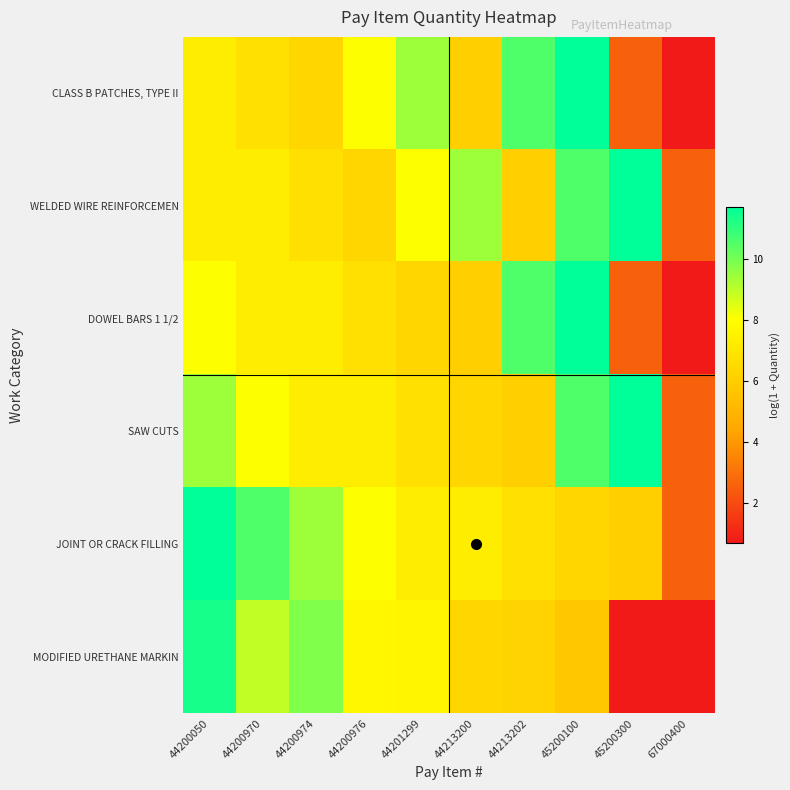

At 44200050, list the series in order from largest to smallest.

JOINT OR CRACK FILLING, MODIFIED URETHANE MARKIN, SAW CUTS, DOWEL BARS 1 1/2, CLASS B PATCHES, TYPE II, WELDED WIRE REINFORCEMEN